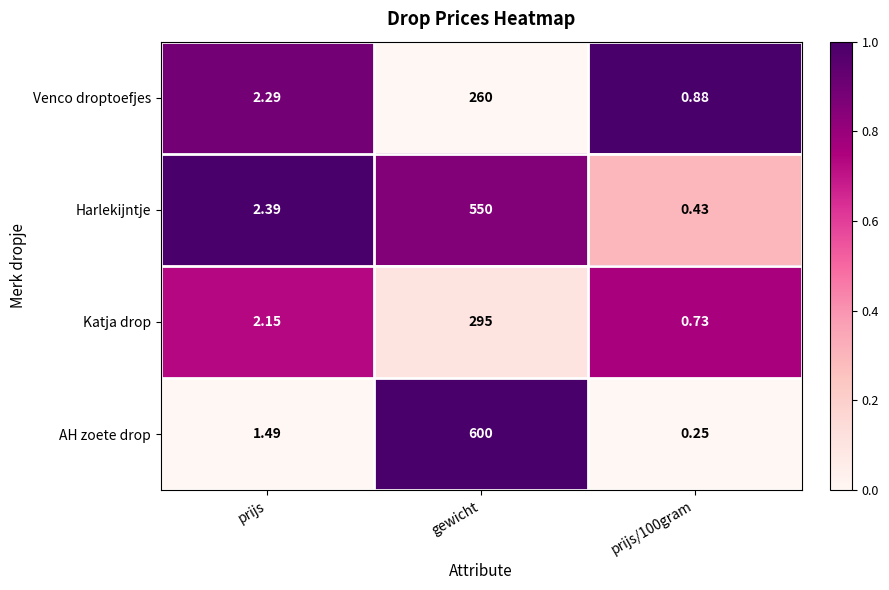

At which label does Katja drop first exceed 2?

prijs